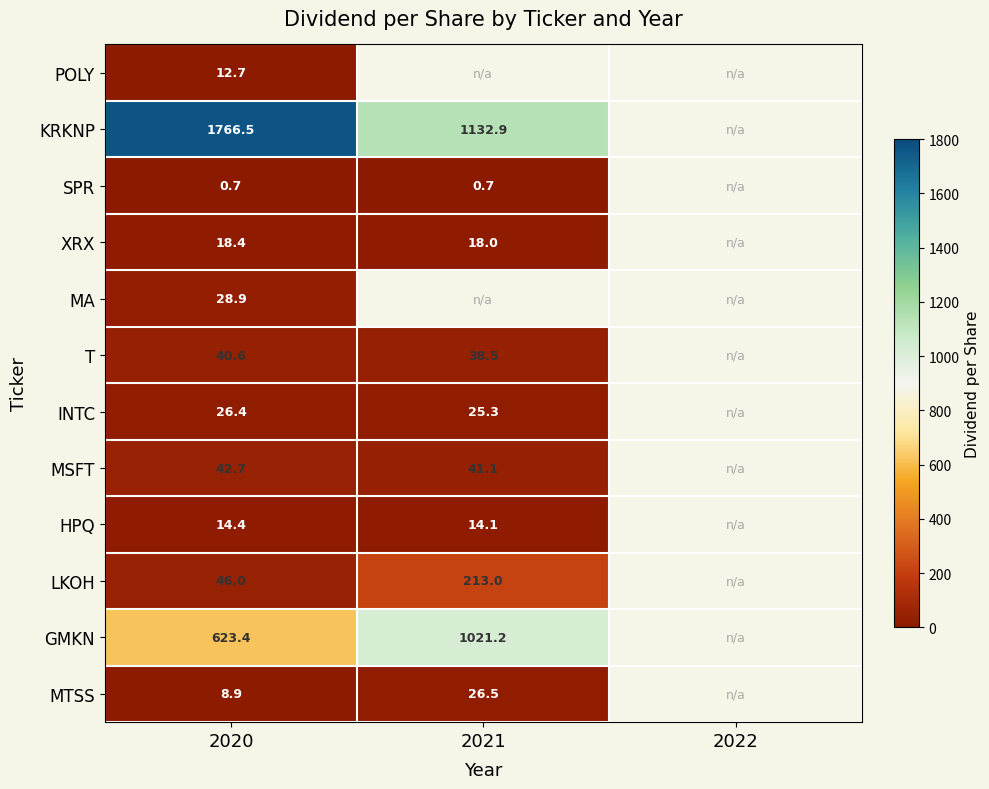

Which label corresponds to the largest value in the chart?

2020